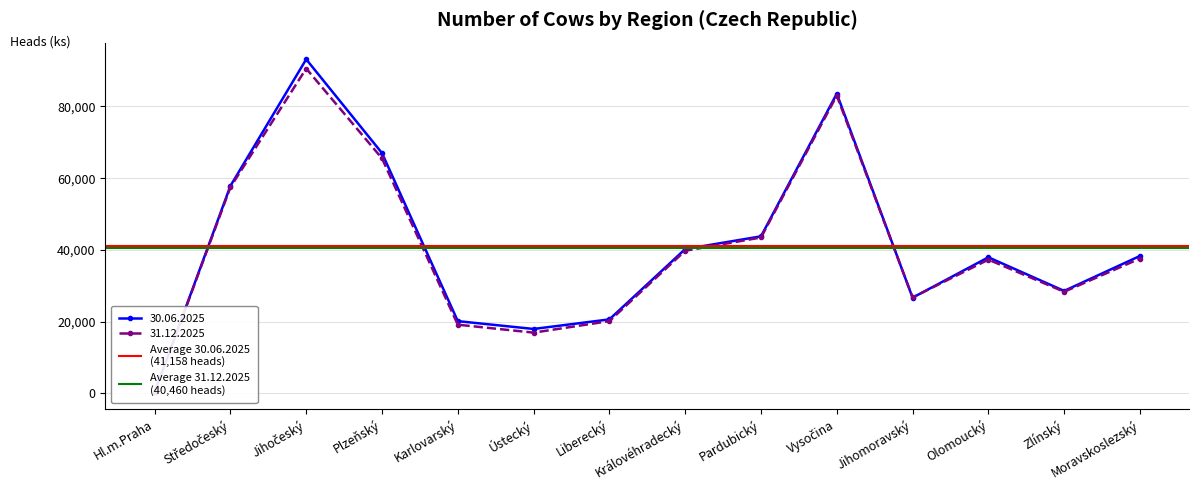

Between Středočeský and Hl.m.Praha, which is larger?

Středočeský